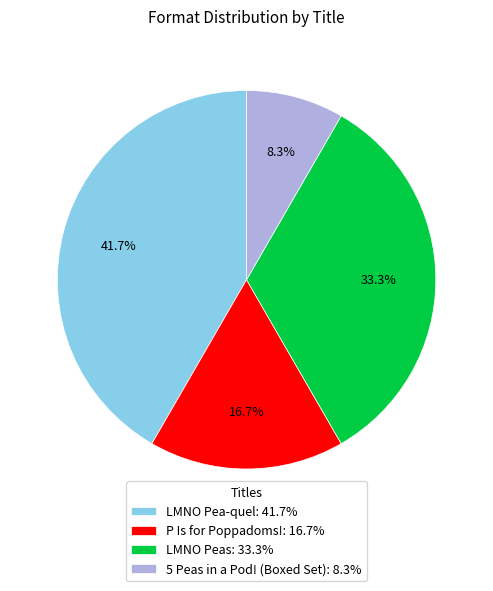

Is LMNO Peas the majority of the pie?

No